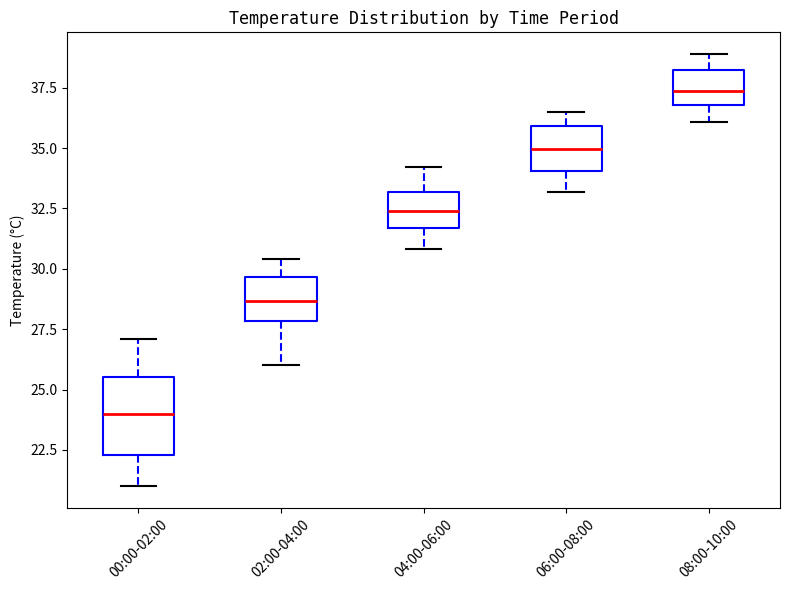

Reading left to right, read every box against the y-axis: the position of its median line, the range the box covers, and the ends of its whiskers. The values are not printed on the chart, so give them approximately, as read against the axis.

00:00-02:00: median 24.0, box 22.5 to 25.5, whiskers 21.0 to 27.0
02:00-04:00: median 28.5, box 28.0 to 29.5, whiskers 26.0 to 30.5
04:00-06:00: median 32.5, box 31.5 to 33.0, whiskers 31.0 to 34.0
06:00-08:00: median 35.0, box 34.0 to 36.0, whiskers 33.0 to 36.5
08:00-10:00: median 37.5, box 37.0 to 38.0, whiskers 36.0 to 39.0